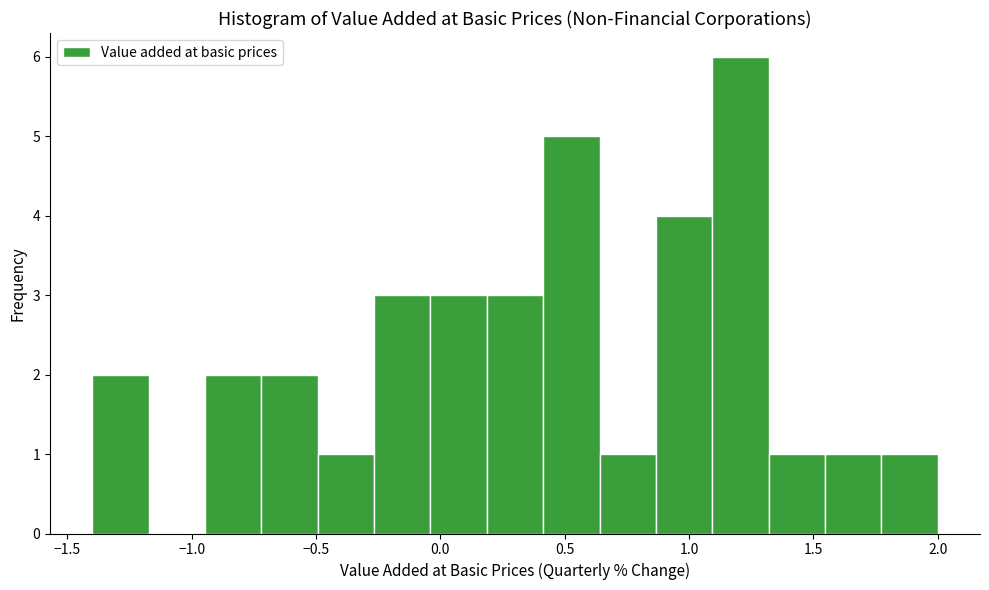

Reading left to right, transcribe this chart: for each bar, give the range it covers on the x-axis and its height. Neither the bar edges nor the heights are printed on the chart, so give them approximately, as read against the axes.

-1.40 to -1.15: 2
-1.15 to -0.95: 0
-0.95 to -0.70: 2
-0.70 to -0.50: 2
-0.50 to -0.25: 1
-0.25 to -0.05: 3
-0.05 to 0.20: 3
0.20 to 0.40: 3
0.40 to 0.65: 5
0.65 to 0.85: 1
0.85 to 1.10: 4
1.10 to 1.30: 6
1.30 to 1.55: 1
1.55 to 1.75: 1
1.75 to 2.00: 1